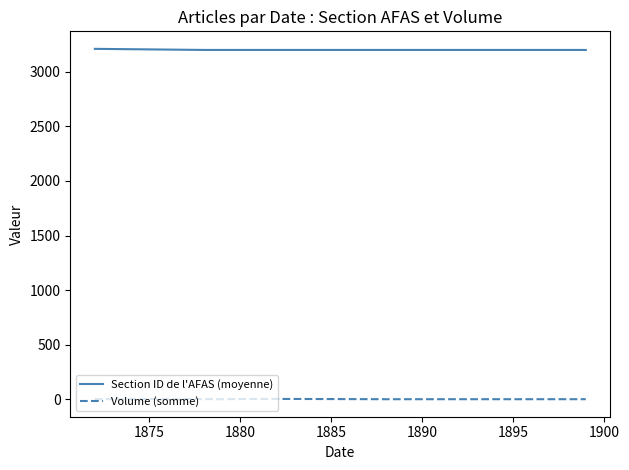

What are all the series names shown in the legend?

Section ID de l'AFAS (moyenne), Volume (somme)